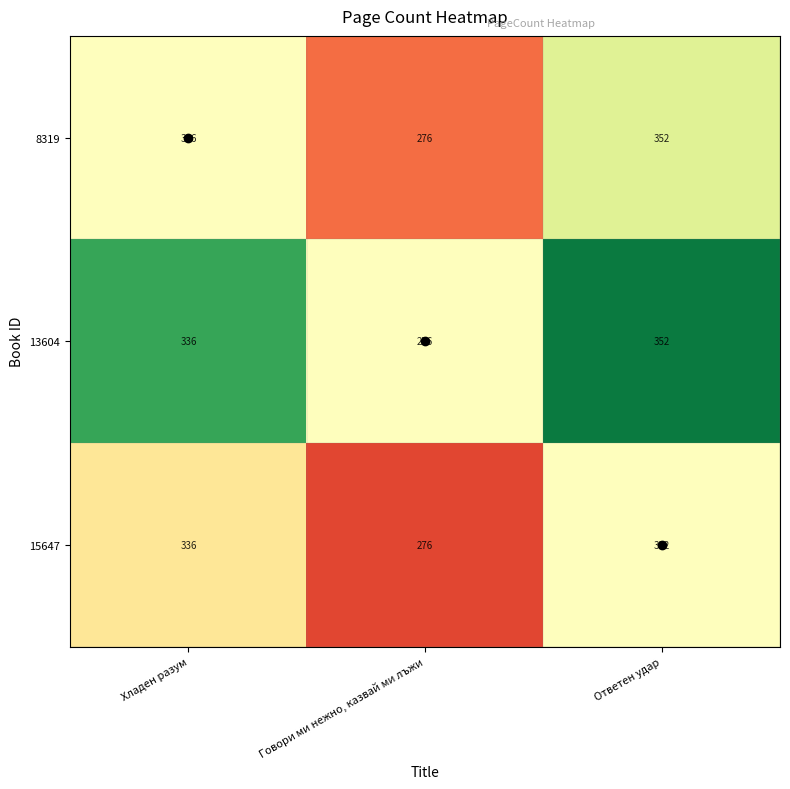

What is the approximate value of 8319 at Ответен удар, to the nearest 10?

350